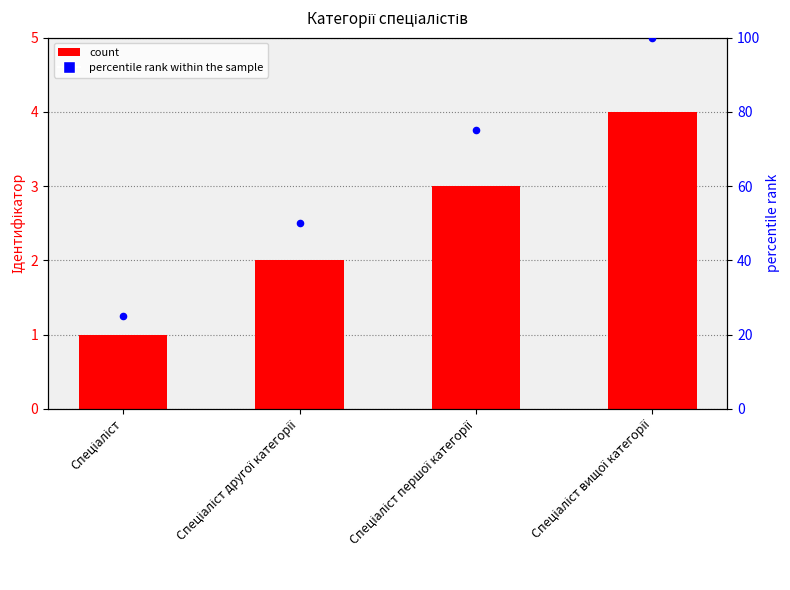

Which series contains the highest Y value?

percentile rank within the sample